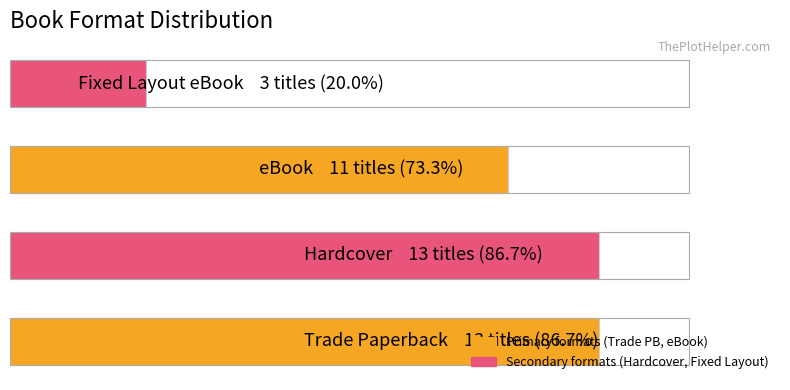

What is the difference between the maximum and second lowest values?

2